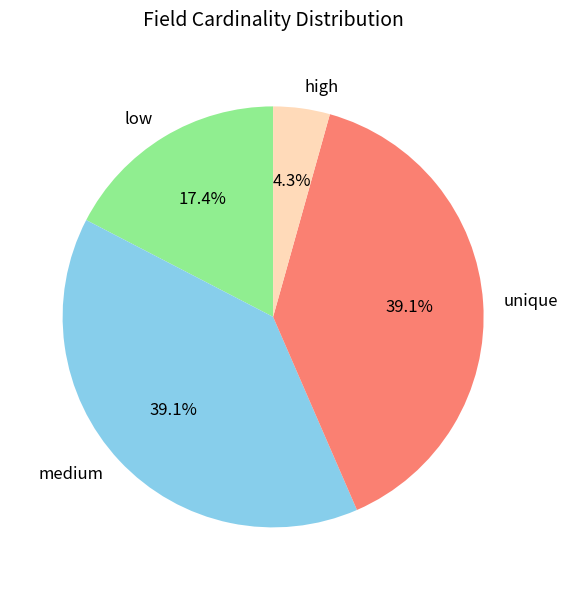

Is the sum of medium and high greater than half?

No